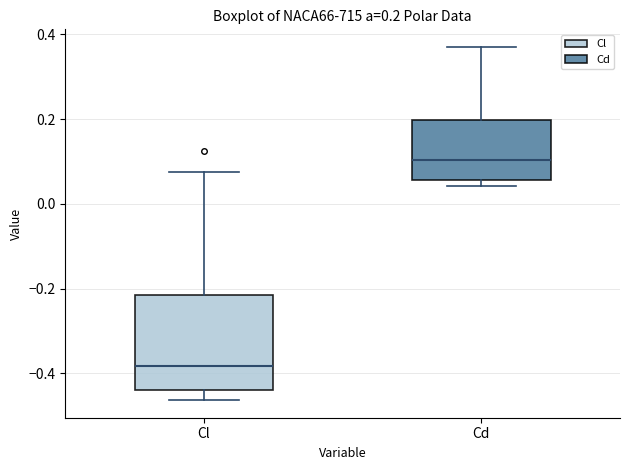

Which box has the highest median line?

Cd